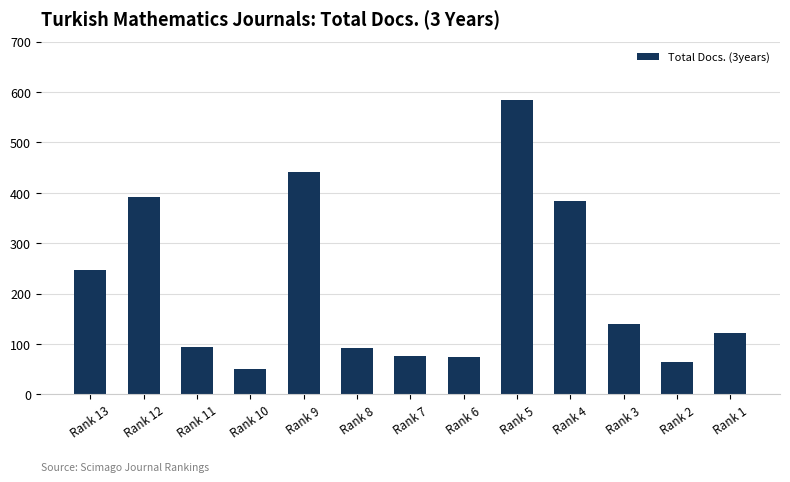

What is the difference between the maximum and minimum values?

534